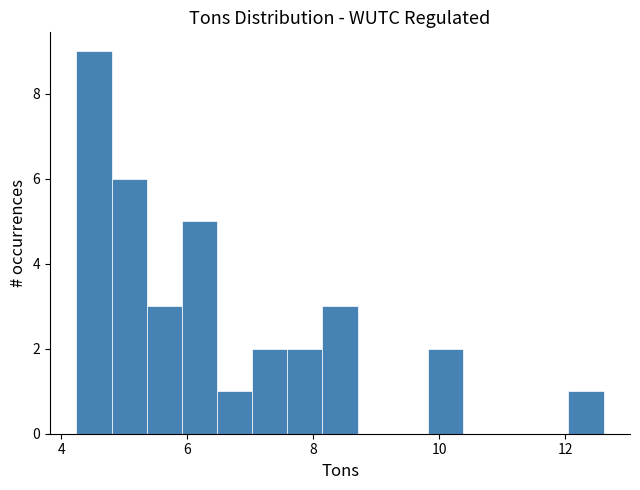

Read against the x-axis, roughly where is the centre of the tallest bar?

4.6